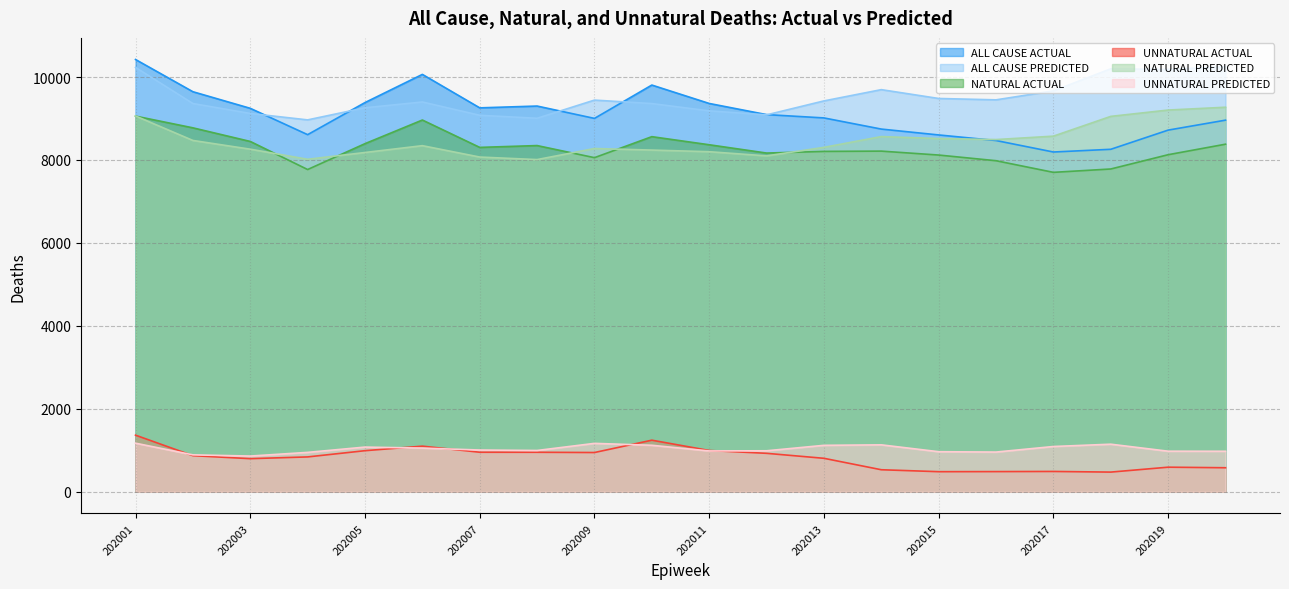

True or false: NATURAL ACTUAL and UNNATURAL ACTUAL intersect in this chart.

False